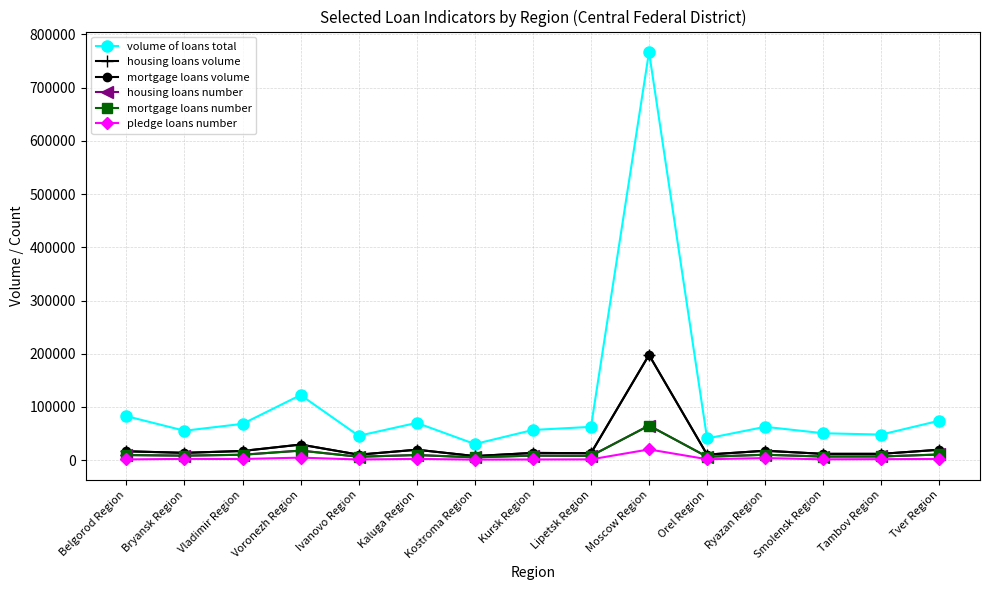

What is the difference between the highest and lowest values at Belgorod Region?

81282